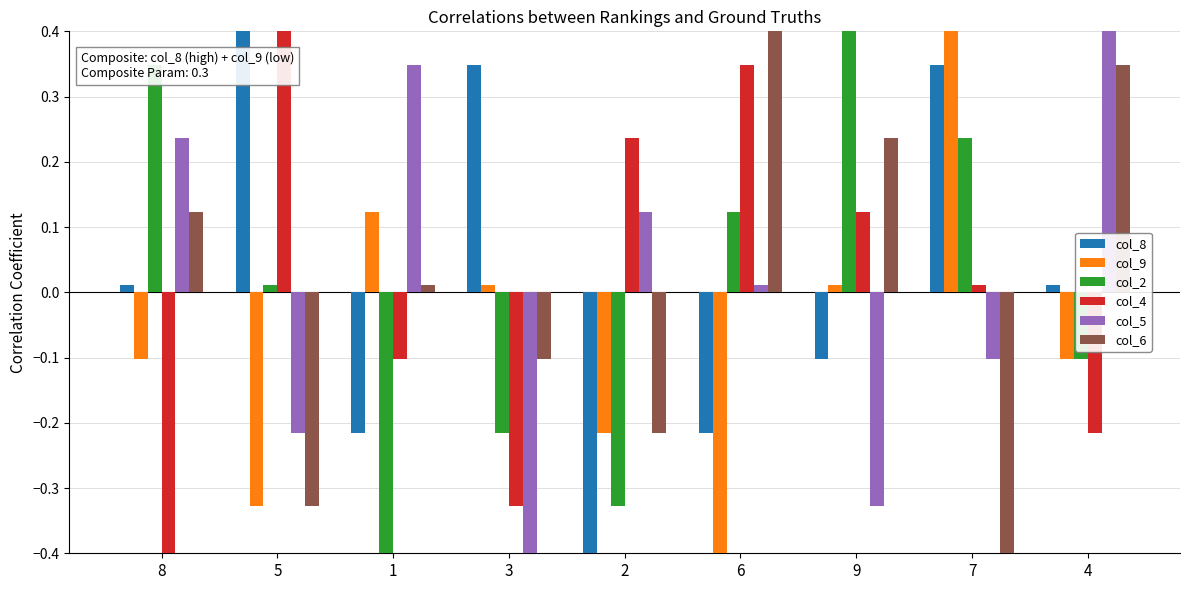

Which category has the lowest value across all series?

2